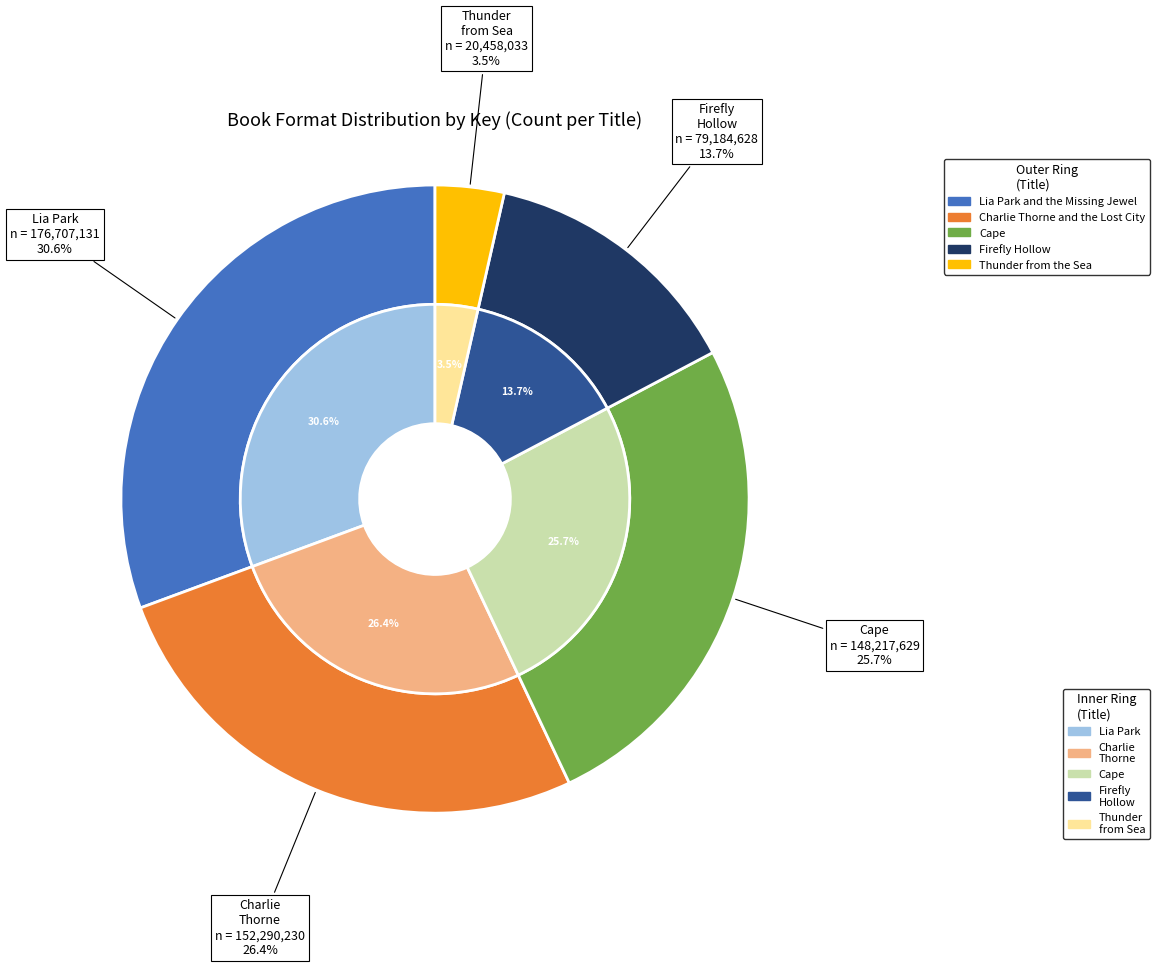

How many segments does this pie chart have?

5